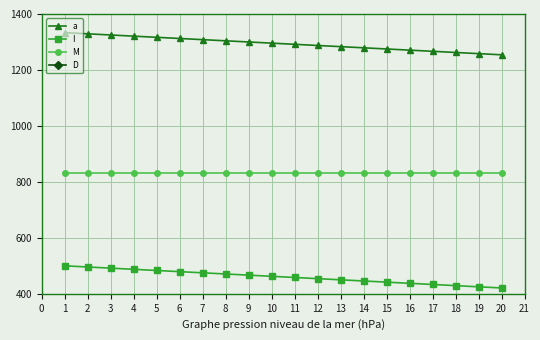

Is the value of I at 3 greater than the value of a at 6?

No